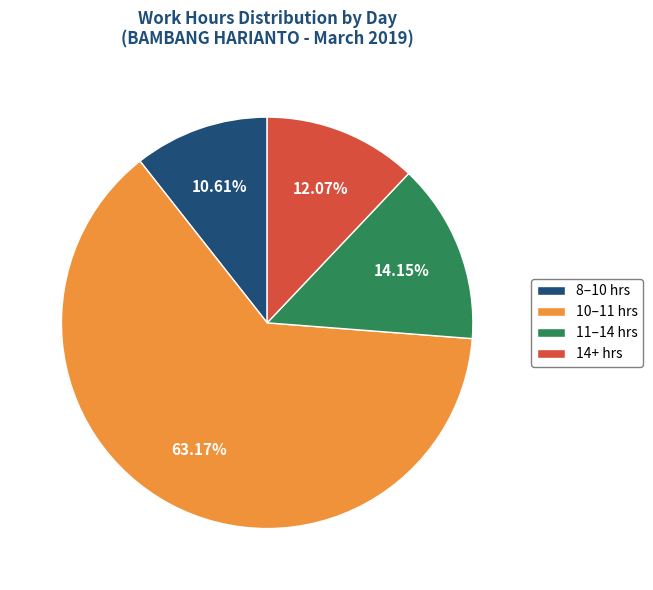

Combined, do 11–14 hrs and 8–10 hrs account for over 50%?

No